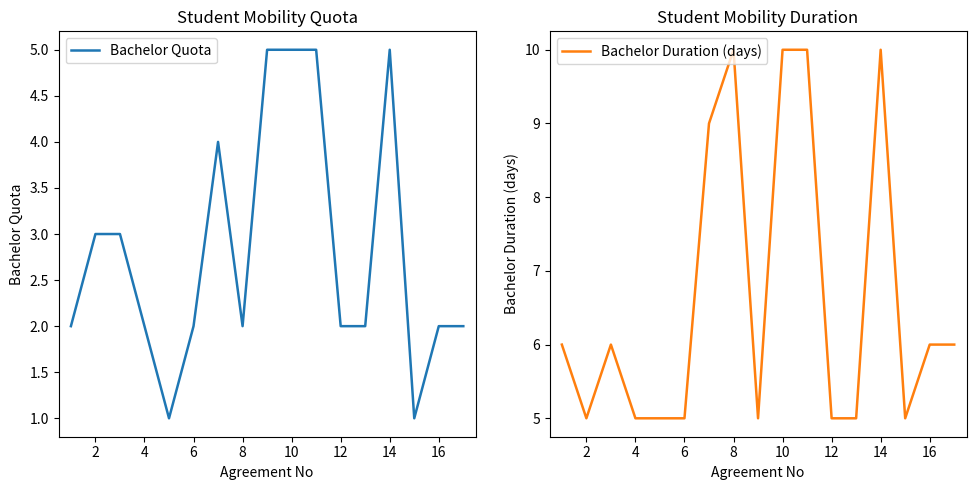

True or false: Bachelor Duration (days) and Bachelor Quota cross at least once.

False